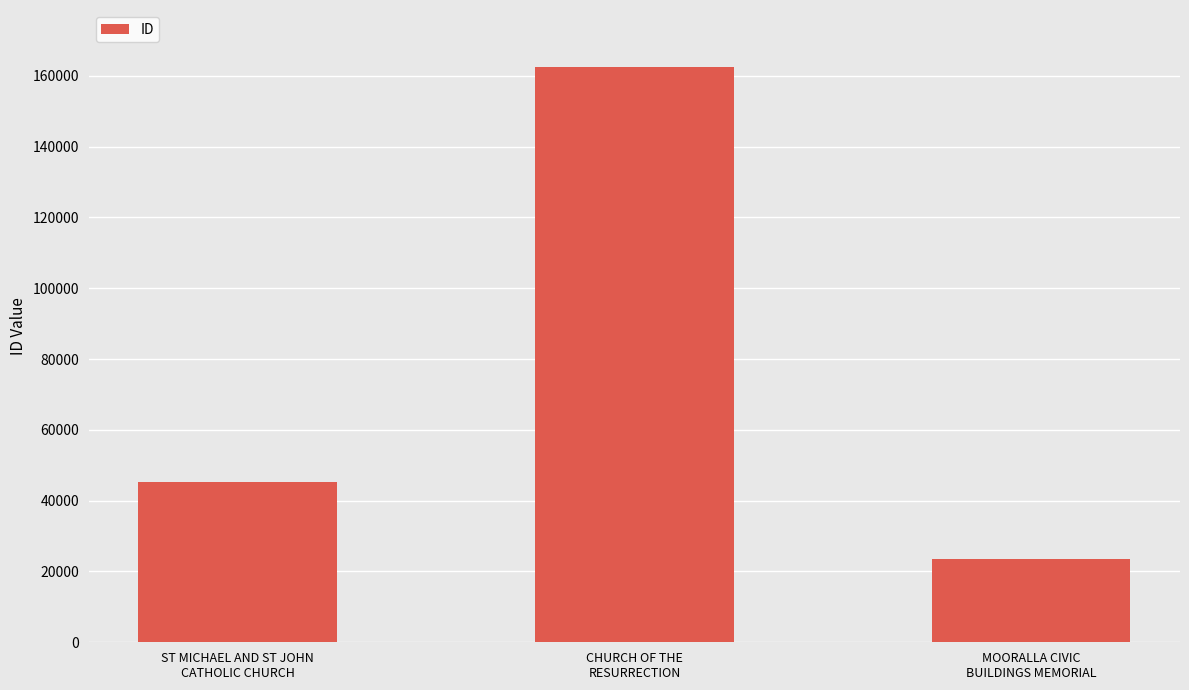

What is the difference between the maximum and minimum values?

138941